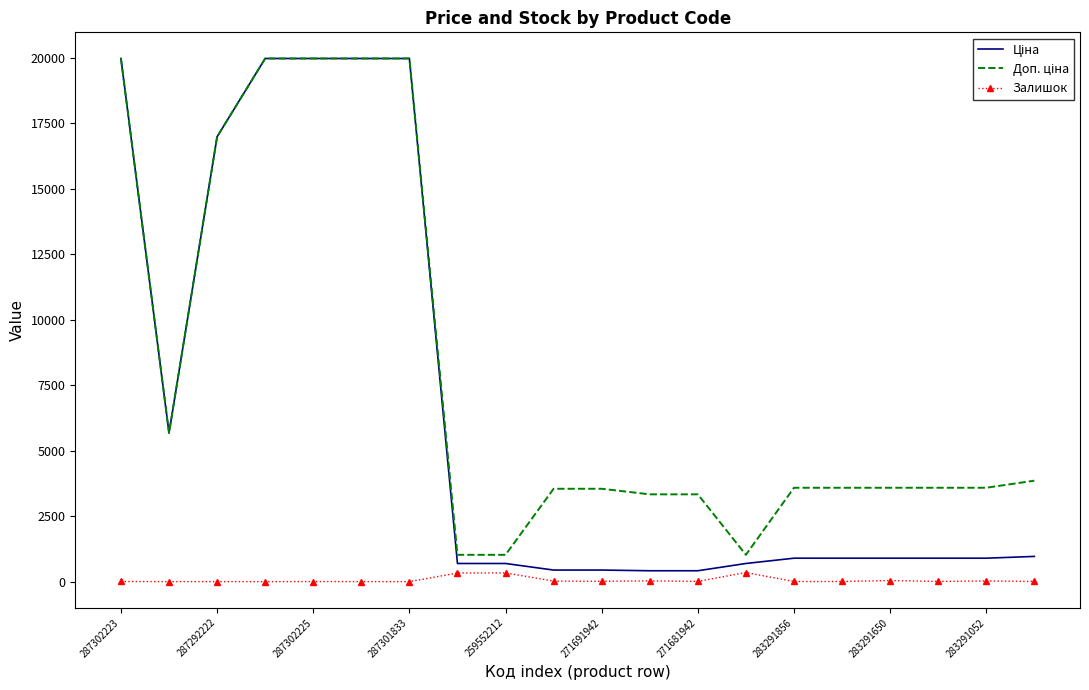

Reading left to right, list all the values displayed in this chart.

Ціна: 19964.2	5673.8	16976.3	19964.2	19964.2	19964.2	19964.2	693.7	693.7	443.1	443.1	416.6	416.6	693.7	895.9	895.9	895.9	895.9	895.9	963.5
Доп. ціна: 19964.2	5673.8	16976.3	19964.2	19964.2	19964.2	19964.2	1024.6	1024.6	3545.0	3545.0	3332.5	3332.5	1024.6	3583.6	3583.6	3583.6	3583.6	3583.6	3854.0
Залишок: 7.0	2.0	2.0	0.0	5.0	3.0	0.0	331.0	334.0	22.0	13.0	30.0	10.0	348.0	7.0	7.0	43.0	9.0	27.0	9.0